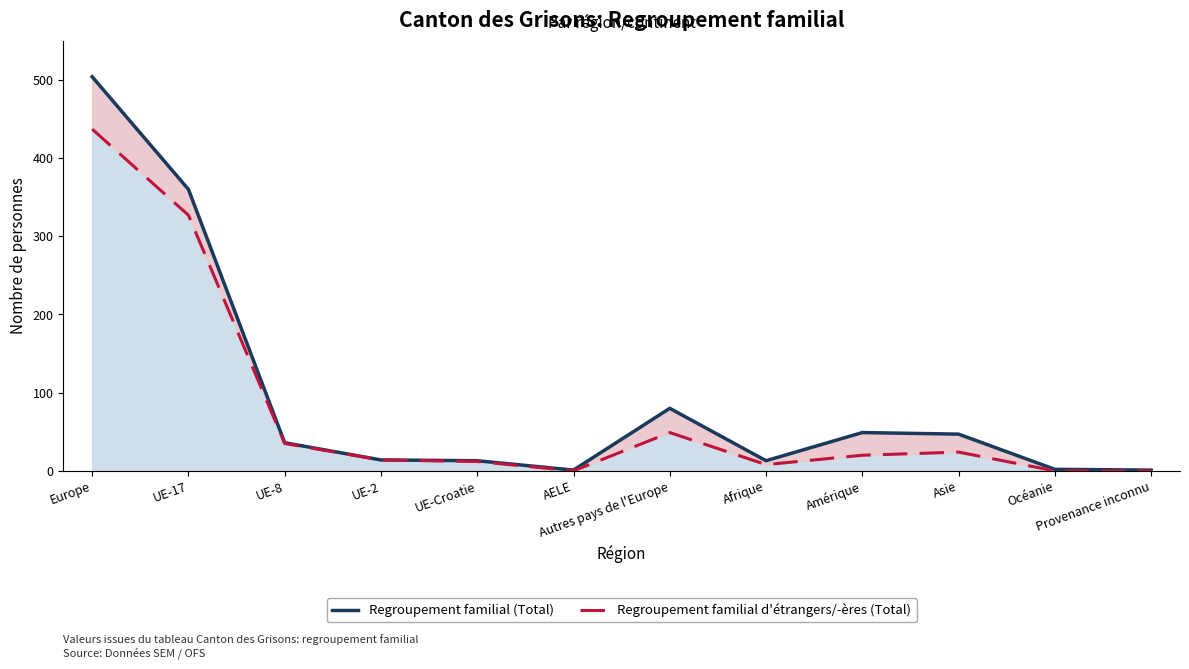

What is the sum of the Regroupement familial (Total) values at Afrique and Provenance inconnu?

14